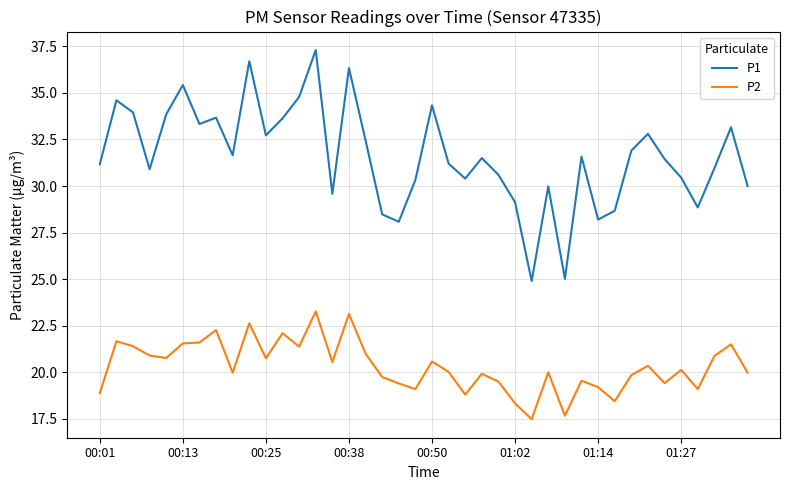

List the series in order of their overall mean, lowest first.

P2, P1